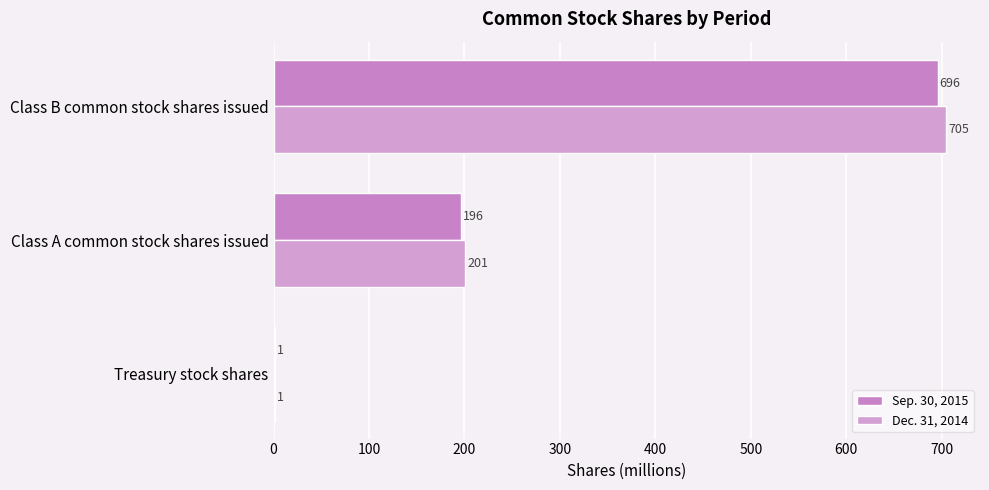

List the series in order of their overall mean, lowest first.

Sep. 30, 2015, Dec. 31, 2014